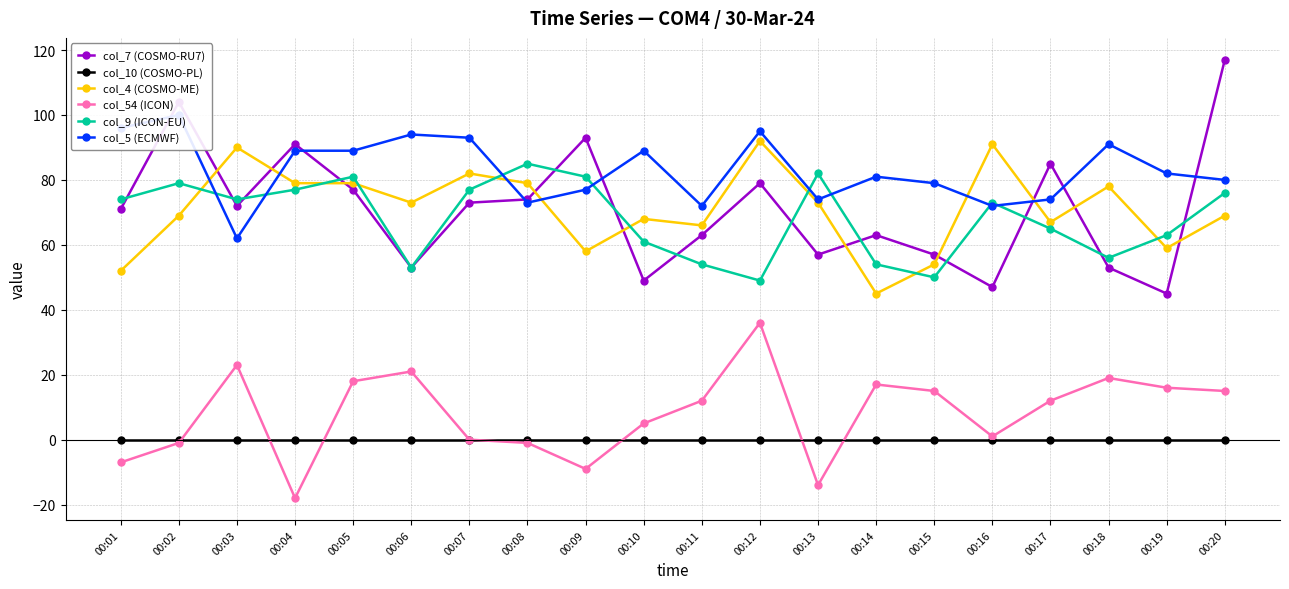

What is the sum of all col_5 (ECMWF) values?

1662